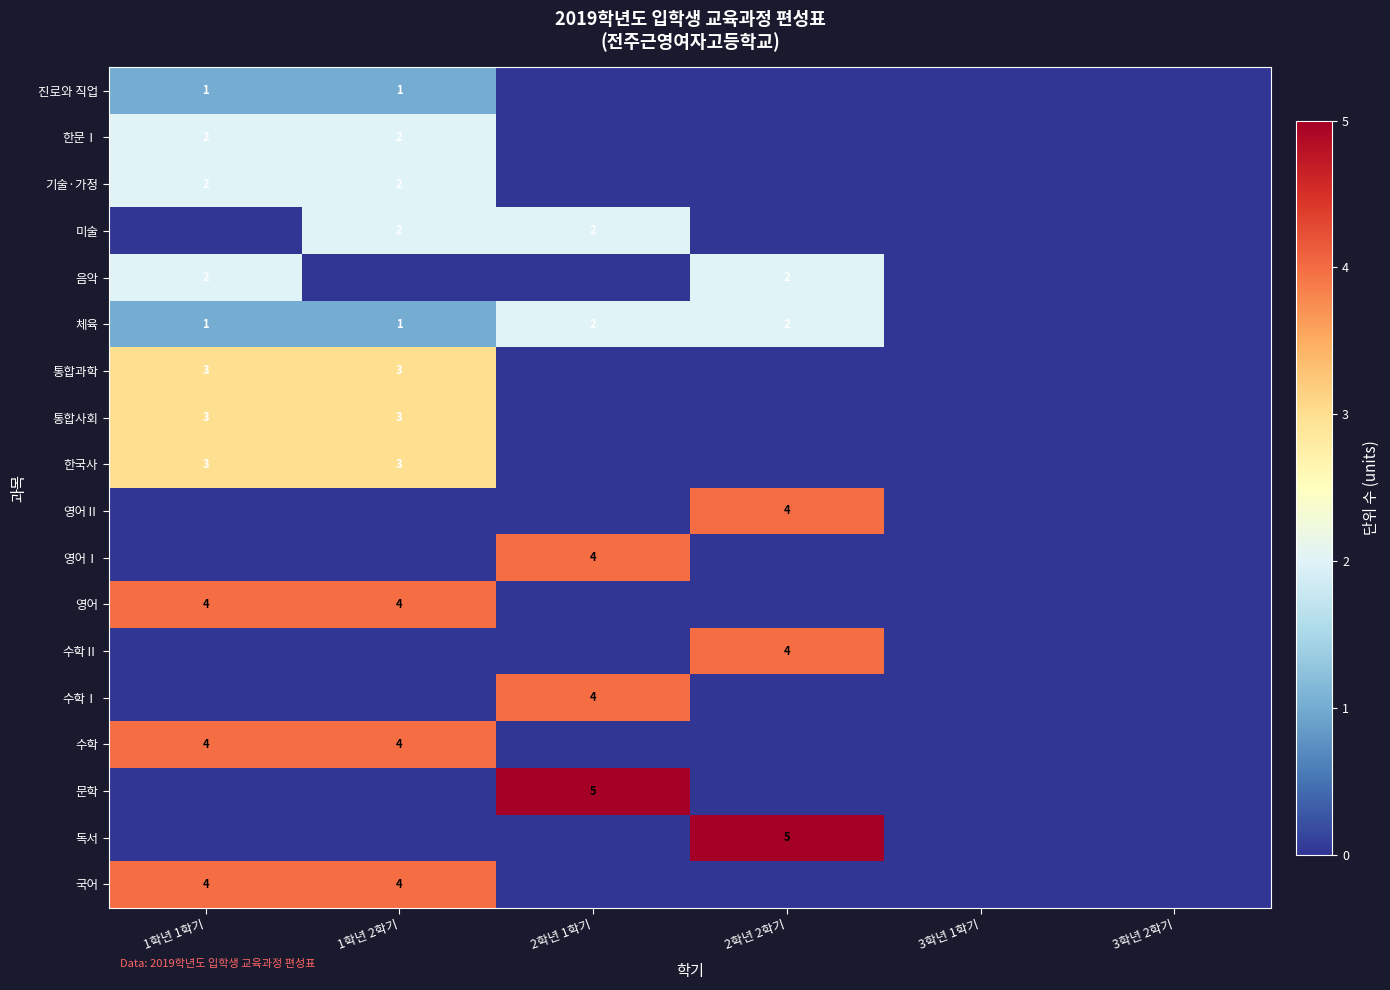

Is it true that 문학 equals 3 at 2학년 1학기?

False